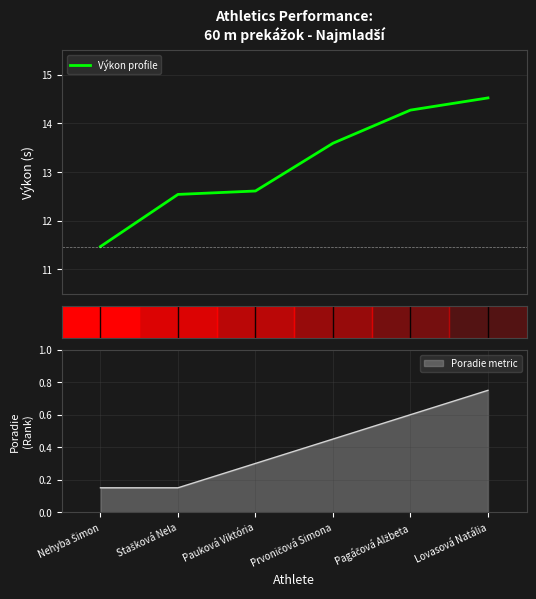

Does the chart display data point markers on the line(s)?

No